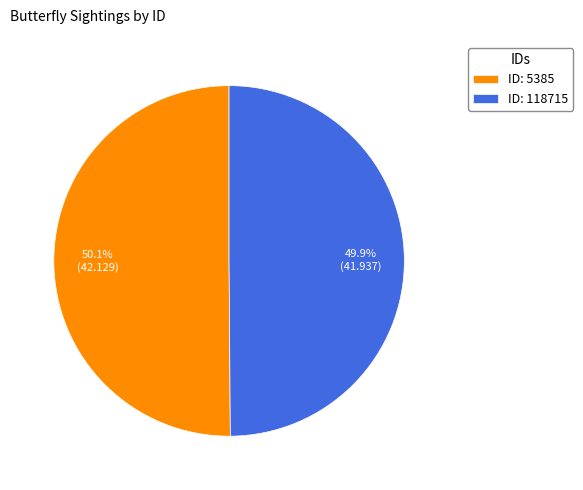

Combined, do ID: 5385 and ID: 118715 account for over 50%?

Yes